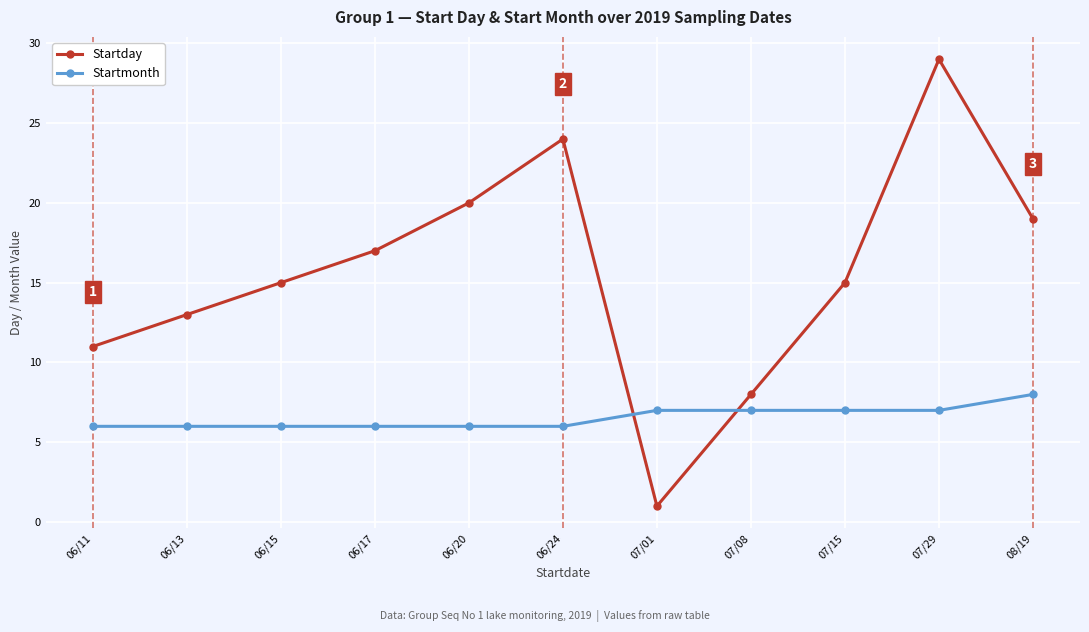

What is the maximum value shown in the chart?

29